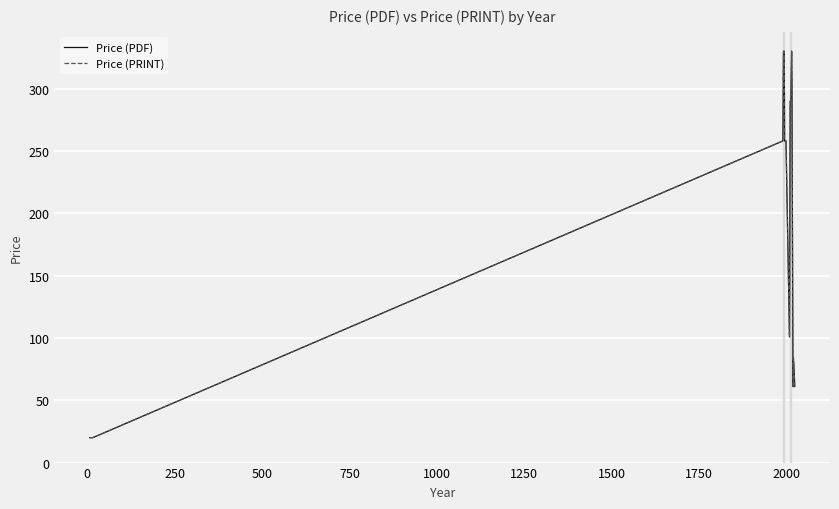

True or false: Price (PRINT) and Price (PDF) intersect in this chart.

False